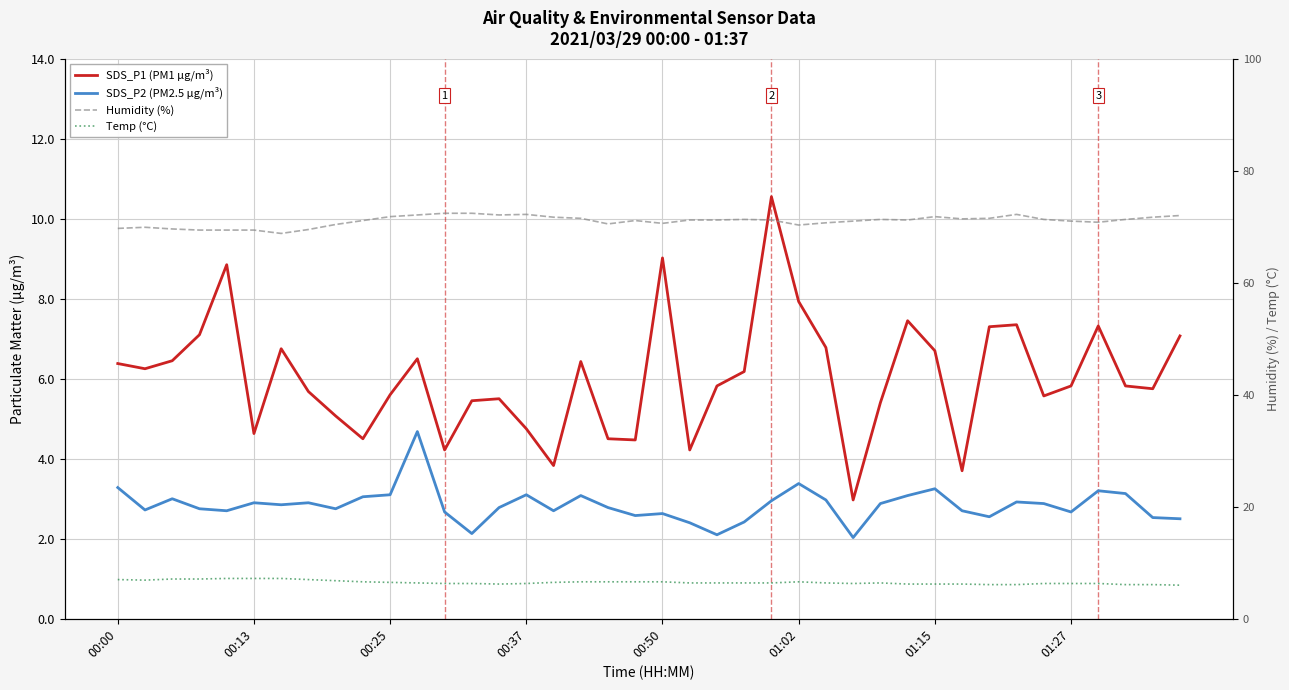

What is the total value across all series at 00:37?

86.4